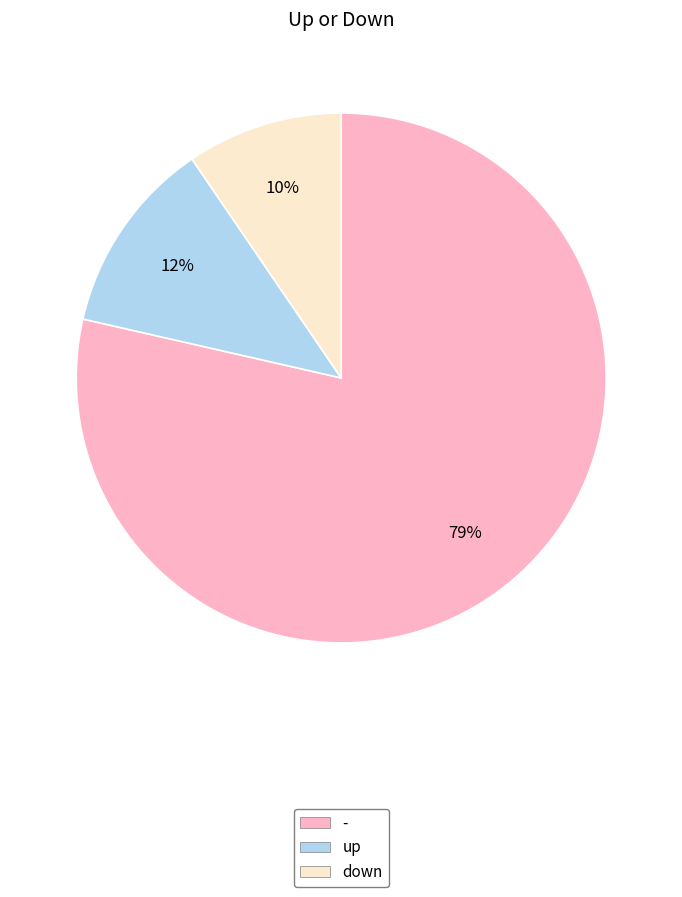

Which slice is the smallest?

down